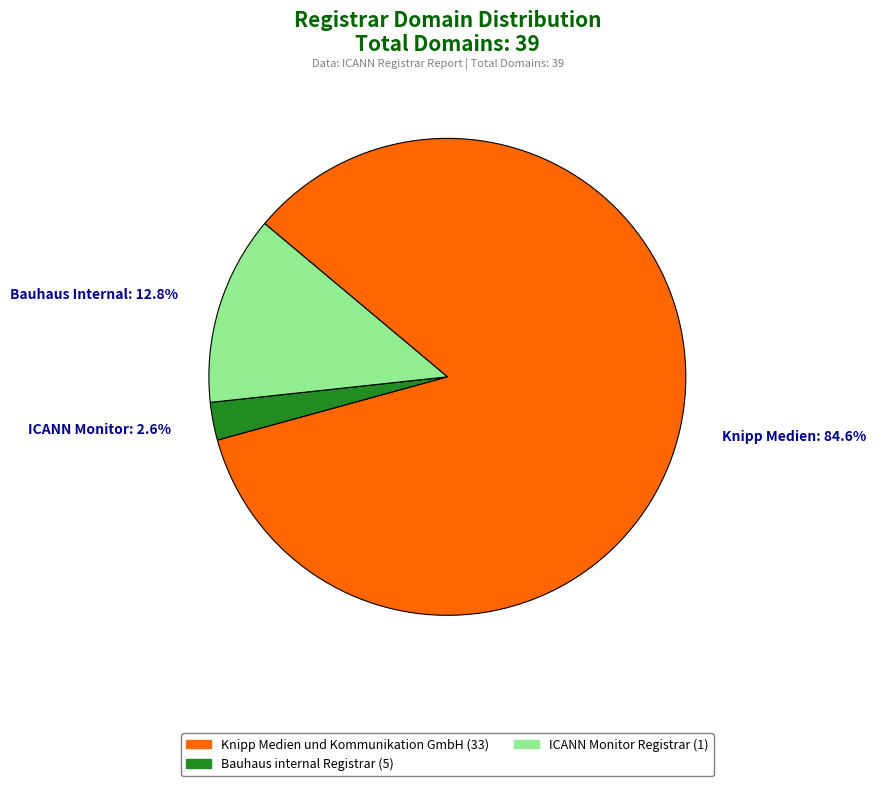

Which category accounts for the majority?

Knipp Medien: 84.6%